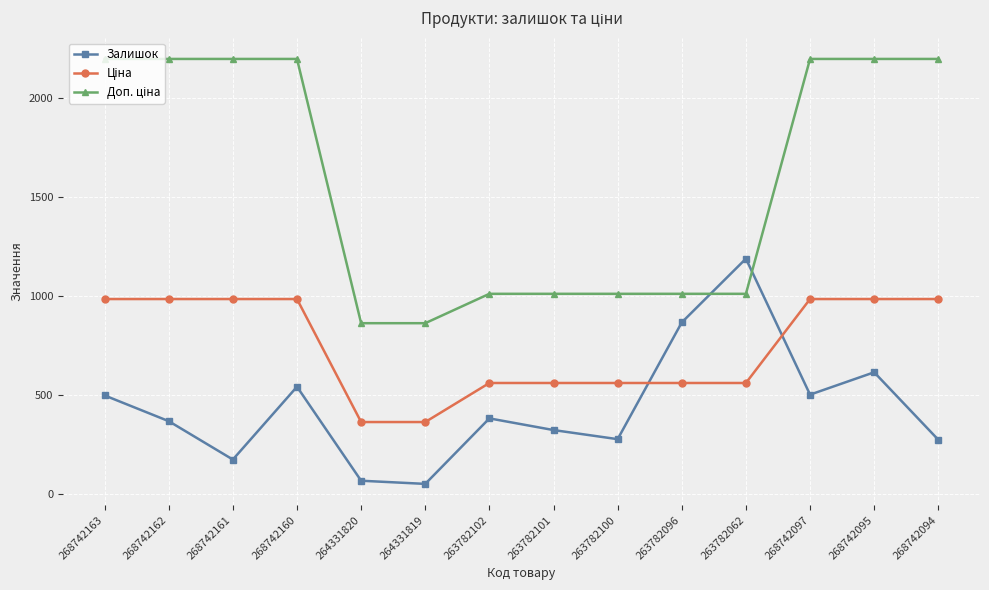

What is the spread (max minus min) of values at 268742160?

1656.3